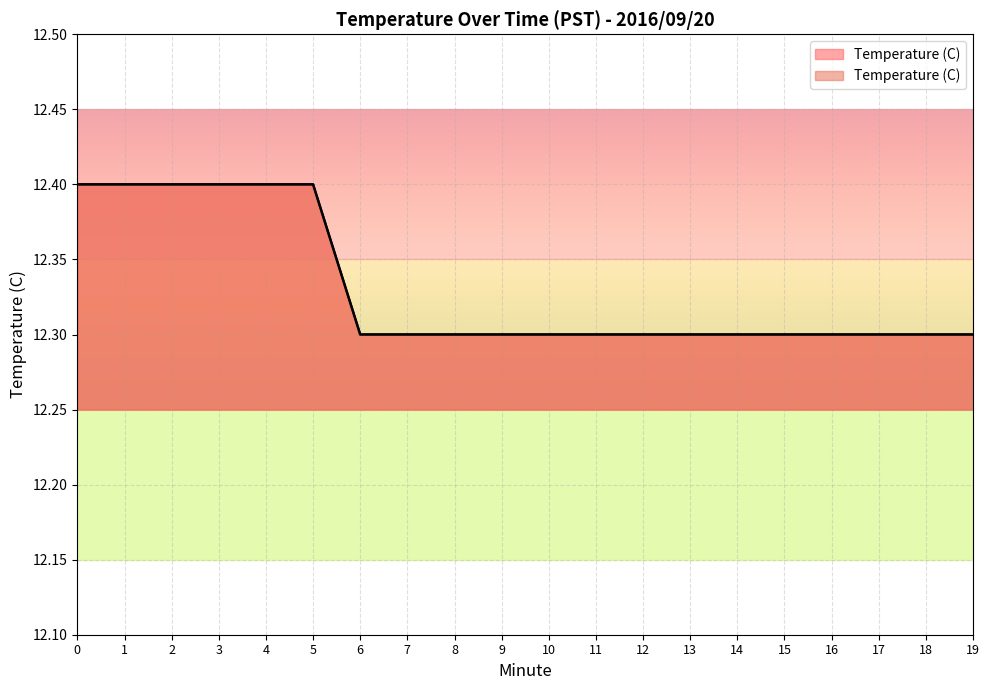

Reading left to right, extract all data points from this chart.

12.4	12.4	12.4	12.4	12.4	12.4	12.3	12.3	12.3	12.3	12.3	12.3	12.3	12.3	12.3	12.3	12.3	12.3	12.3	12.3